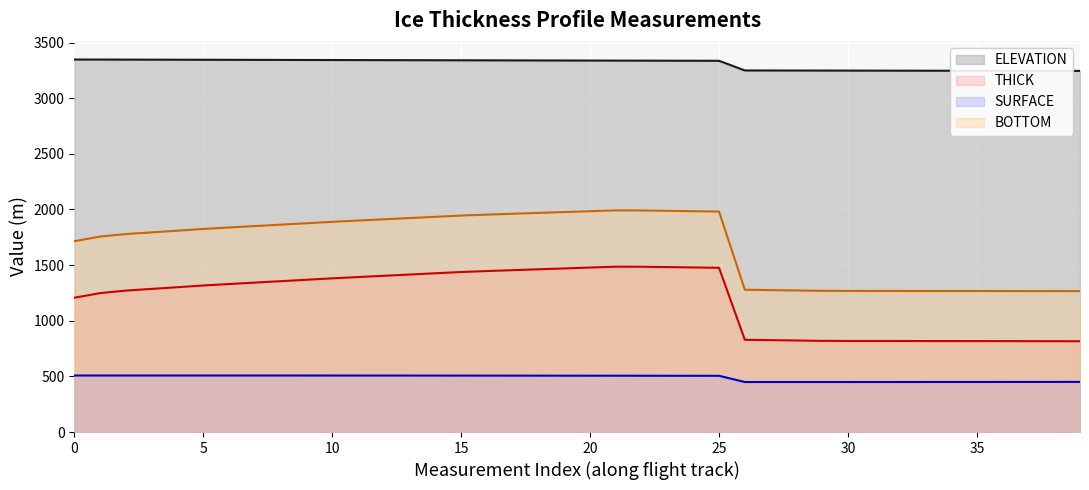

What is the minimum value shown in the chart?

449.5